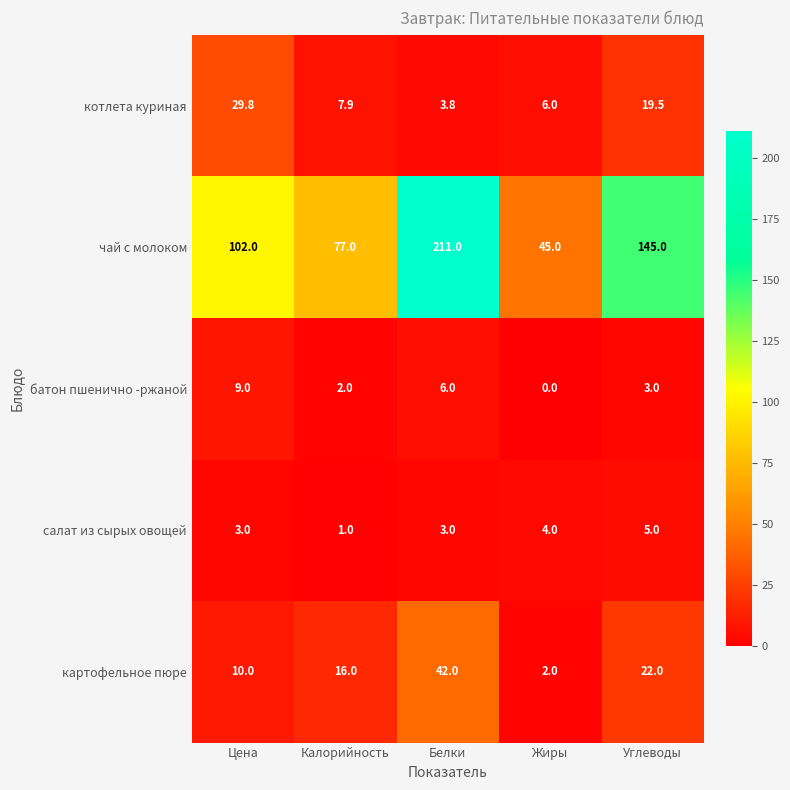

The картофельное пюре series shows 16.0 at Калорийность. True or false?

True